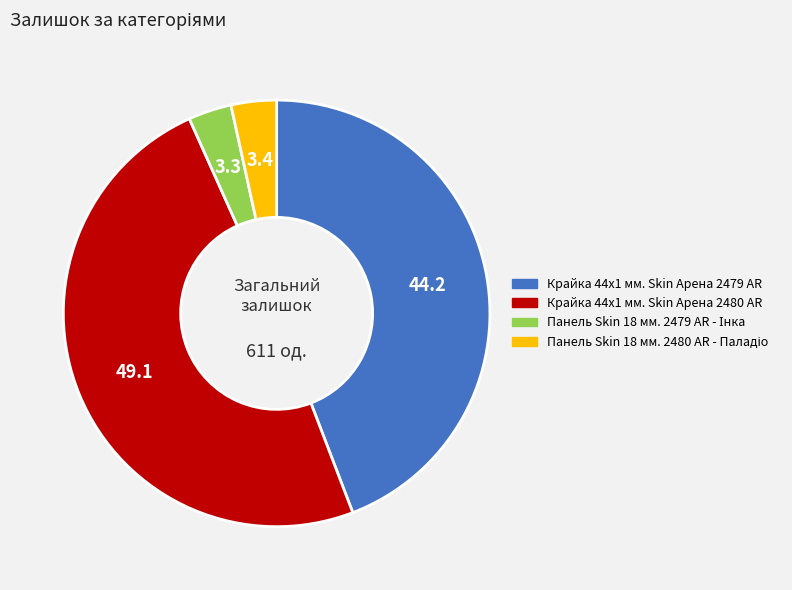

Do Крайка 44x1 мм. Skin Арена 2479 AR and Крайка 44x1 мм. Skin Арена 2480 AR together represent more than half of the pie?

Yes